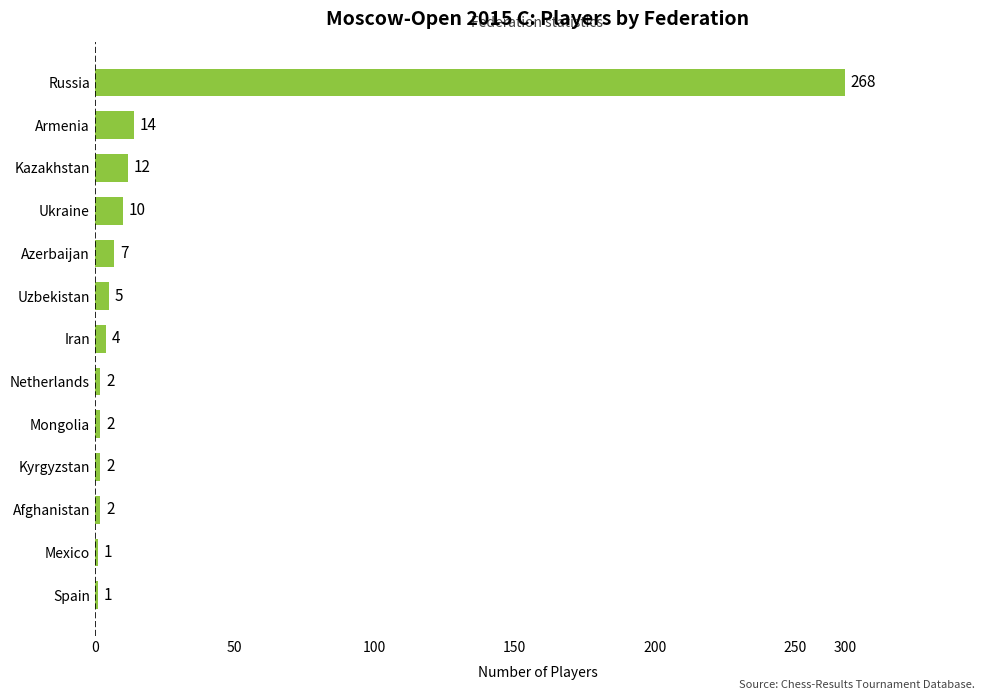

Are the bars horizontal?

Yes